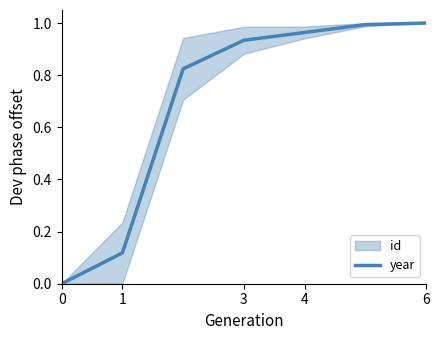

Is it true that year equals 1.5 at 6?

False